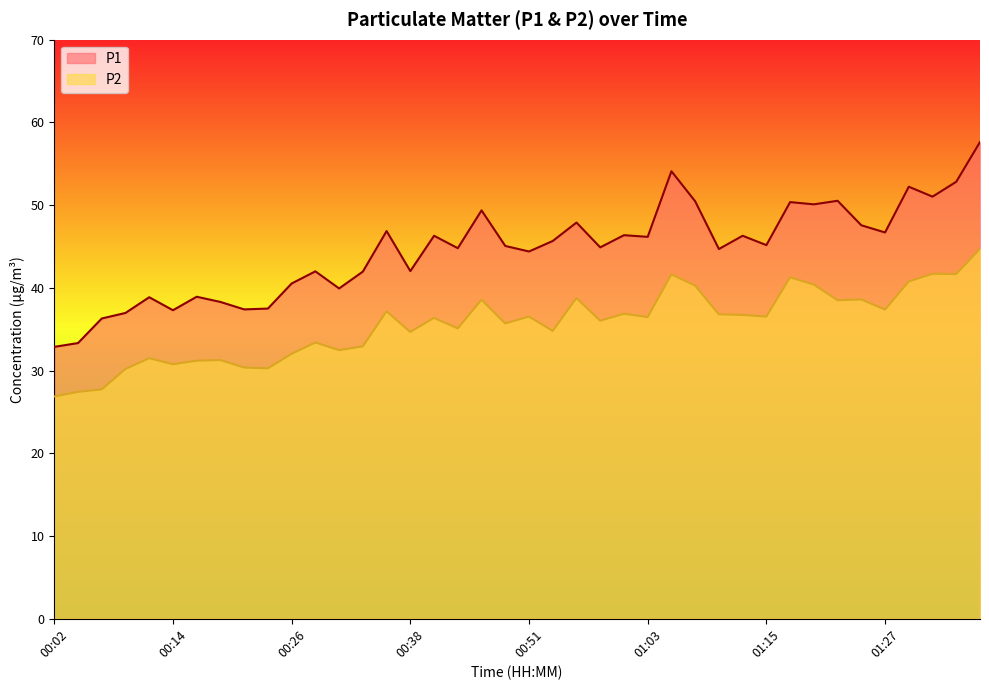

Count the number of categories in the chart.

40